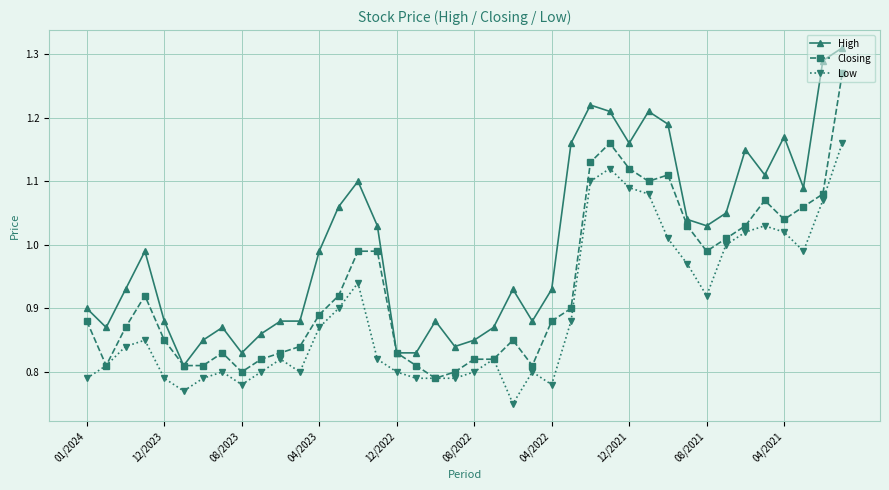

True or false: Low and High cross at least once.

False